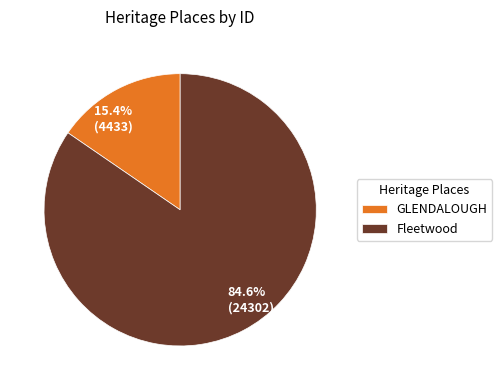

How much of the chart is everything except Fleetwood?

15.4%